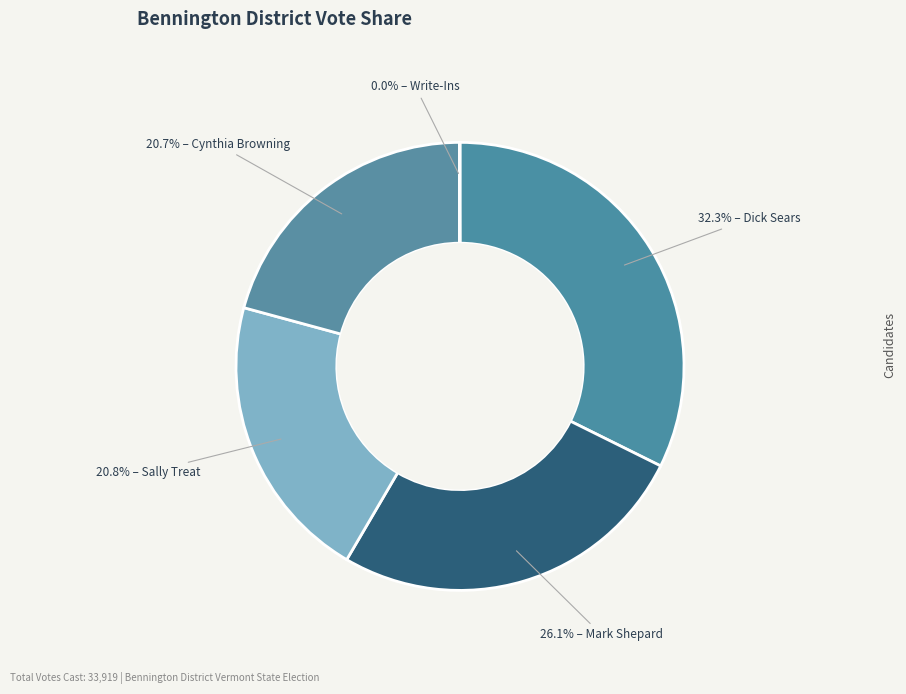

What is the largest slice in the pie chart?

Dick Sears